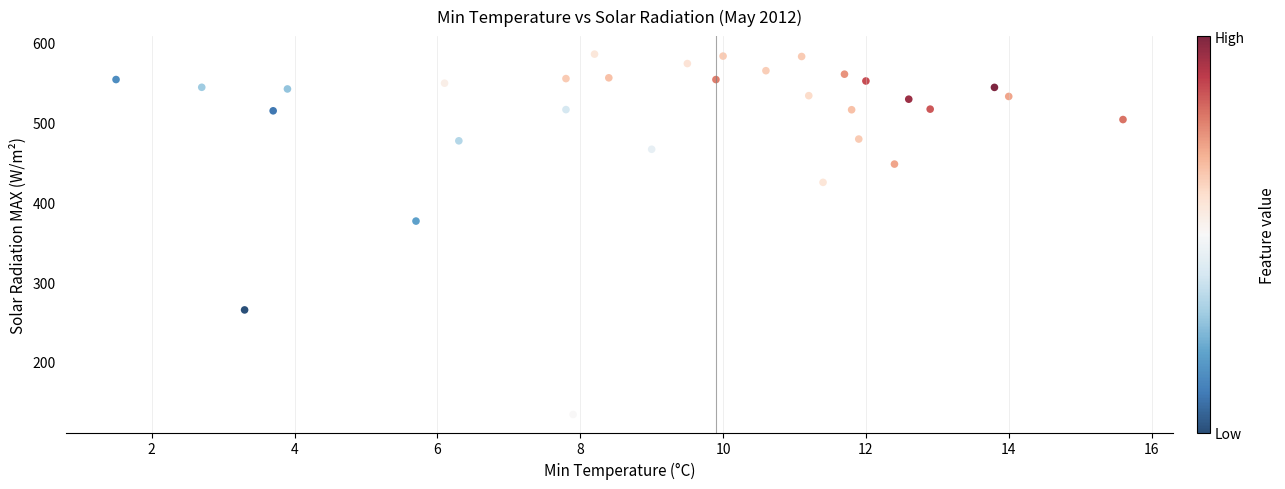

What is the range of X values (max minus min)?

14.1